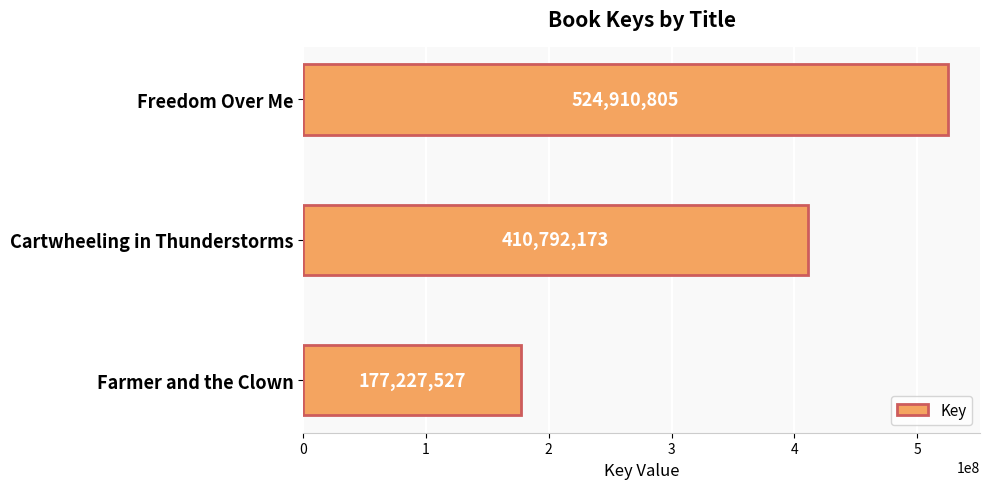

What is the maximum value shown in the chart?

524910805